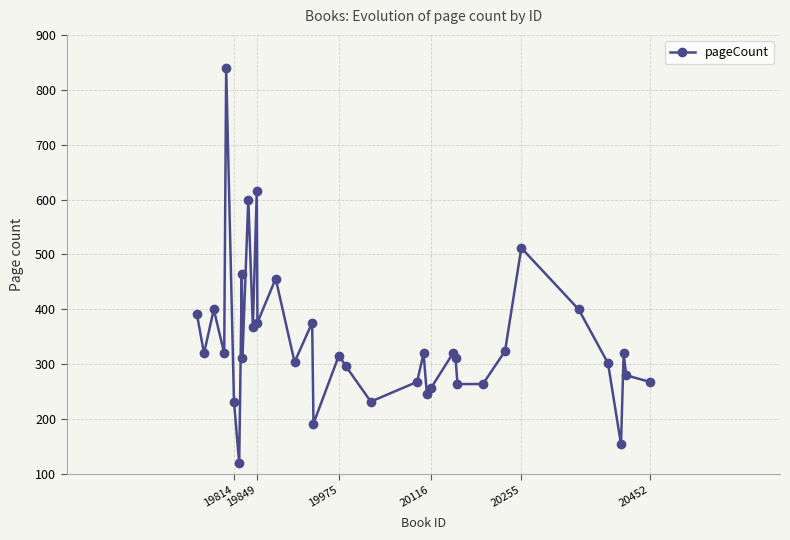

What is the minimum value shown in the chart?

120